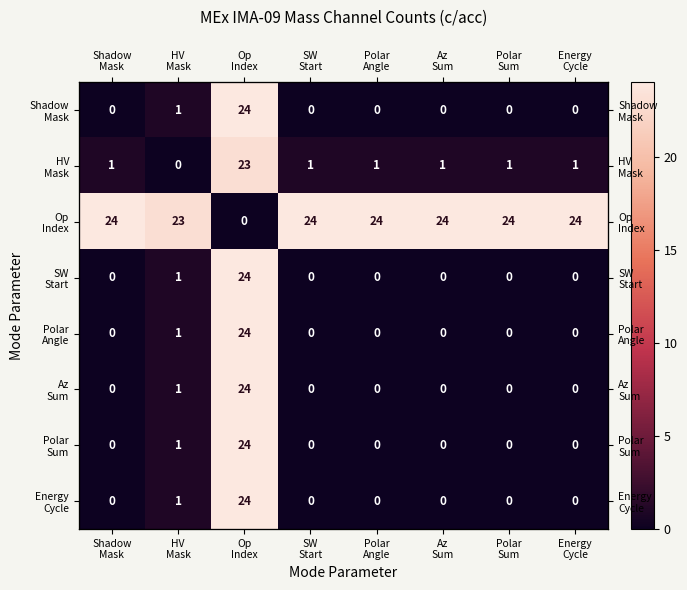

At which category is the sum across all series the highest?

Op
Index